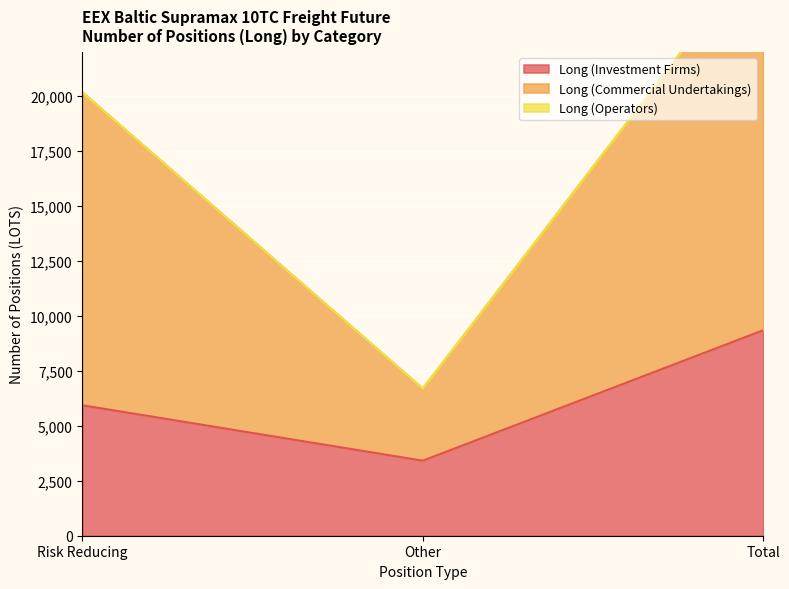

What is the difference between the maximum and minimum values in the Long (Commercial Undertakings) series?

20153.6